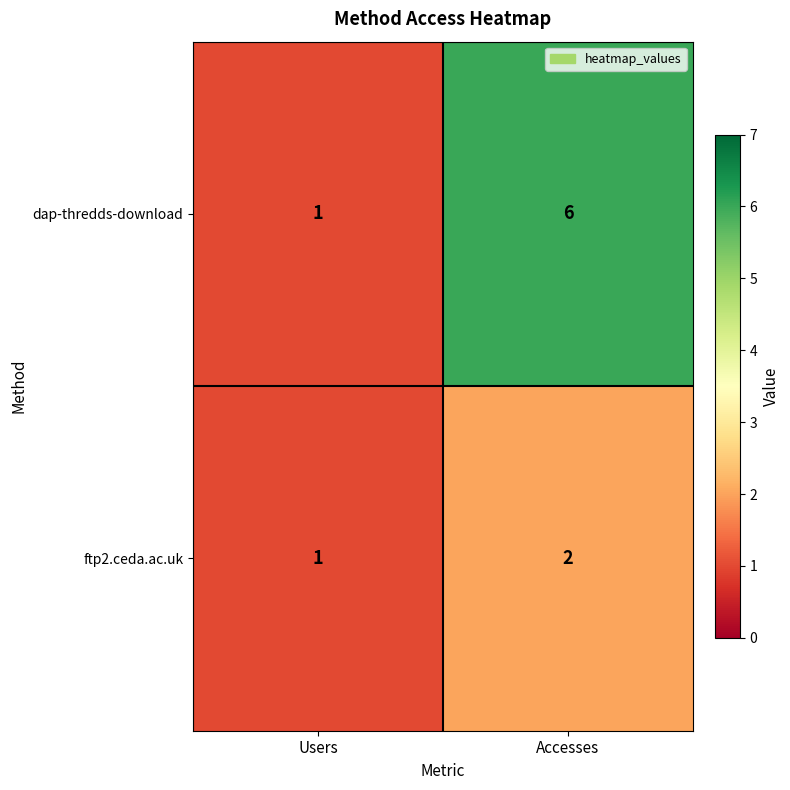

Reading left to right, transcribe all the data shown in this chart.

dap-thredds-download: Users=1	Accesses=6
ftp2.ceda.ac.uk: Users=1	Accesses=2